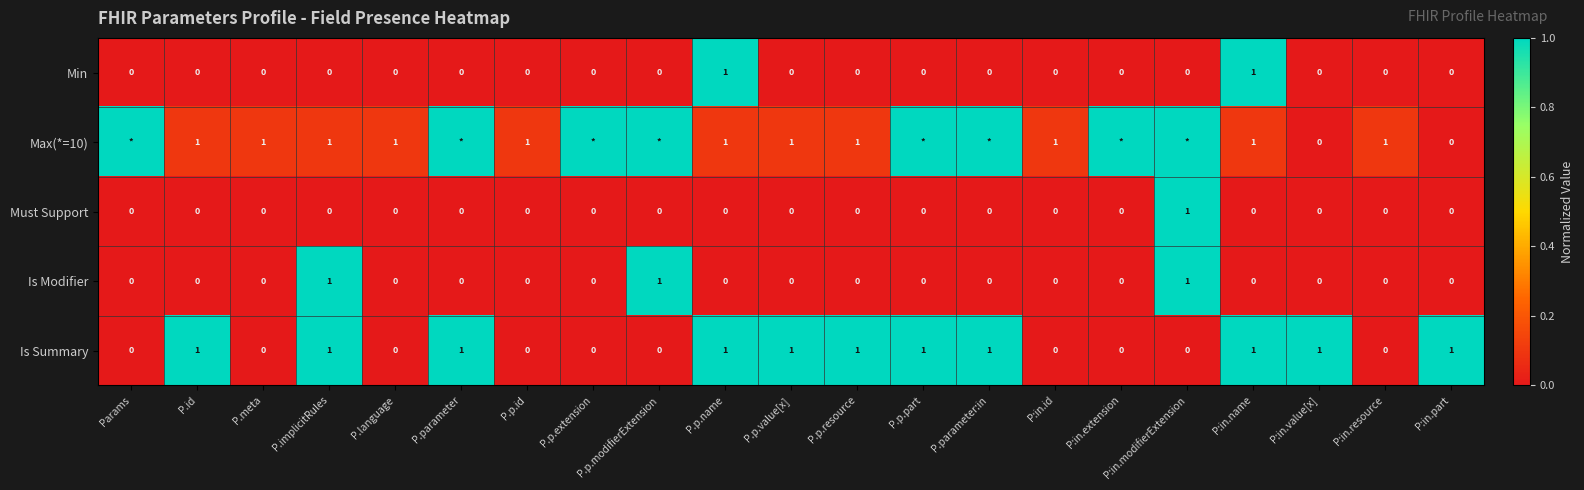

How many Min values are between 0 and 1?

21